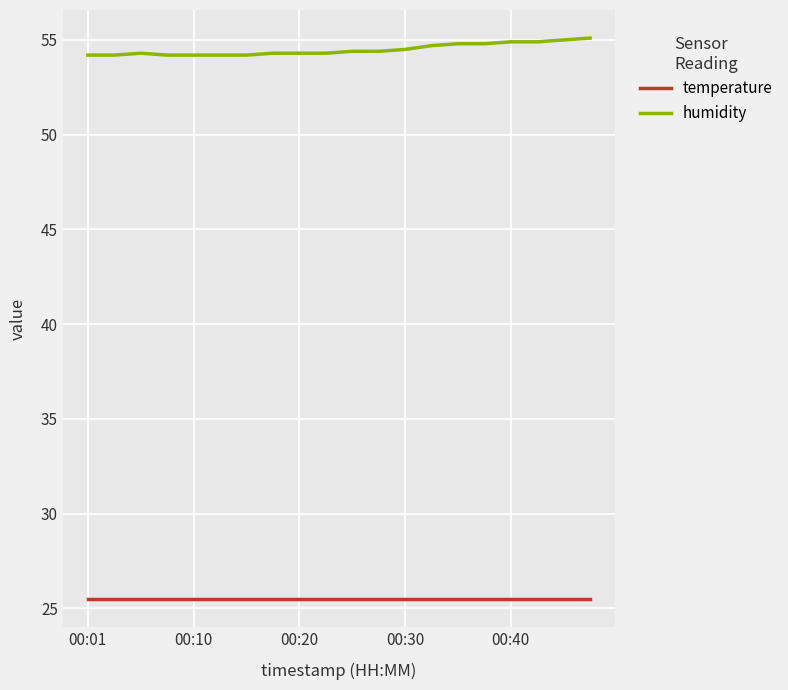

Which series has the largest total across all categories?

humidity